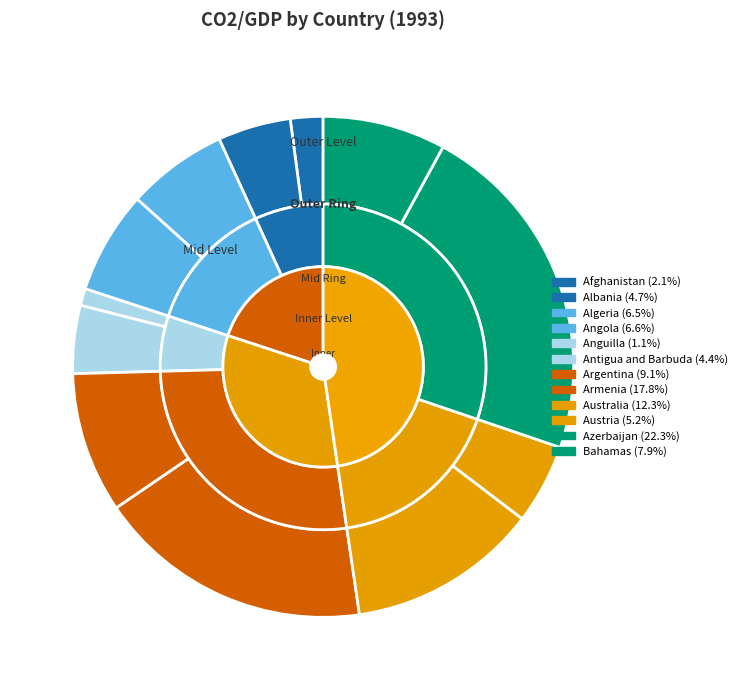

Which has a higher value, Australia or Angola?

Australia